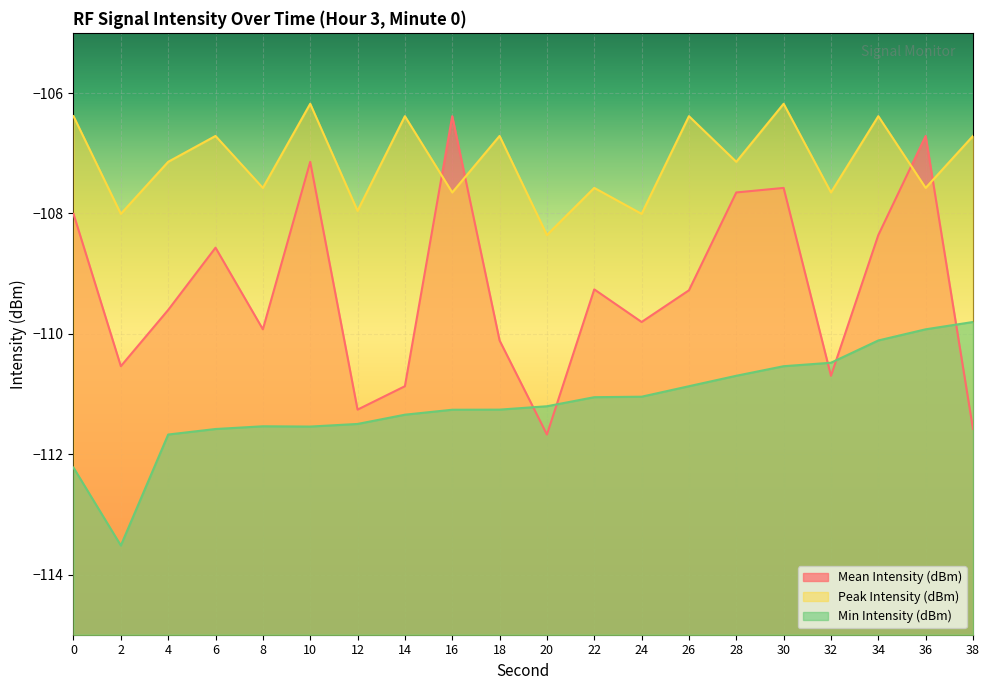

How many lines are shown in the chart?

3